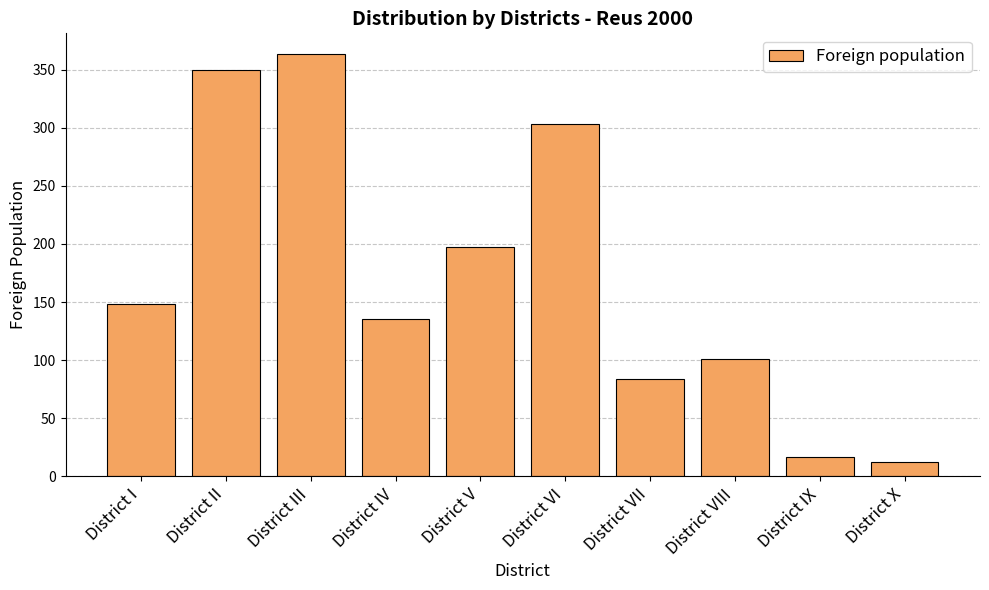

Reading left to right, extract all data points from this chart.

District I=148	District II=350	District III=363	District IV=135	District V=197	District VI=303	District VII=84	District VIII=101	District IX=17	District X=12